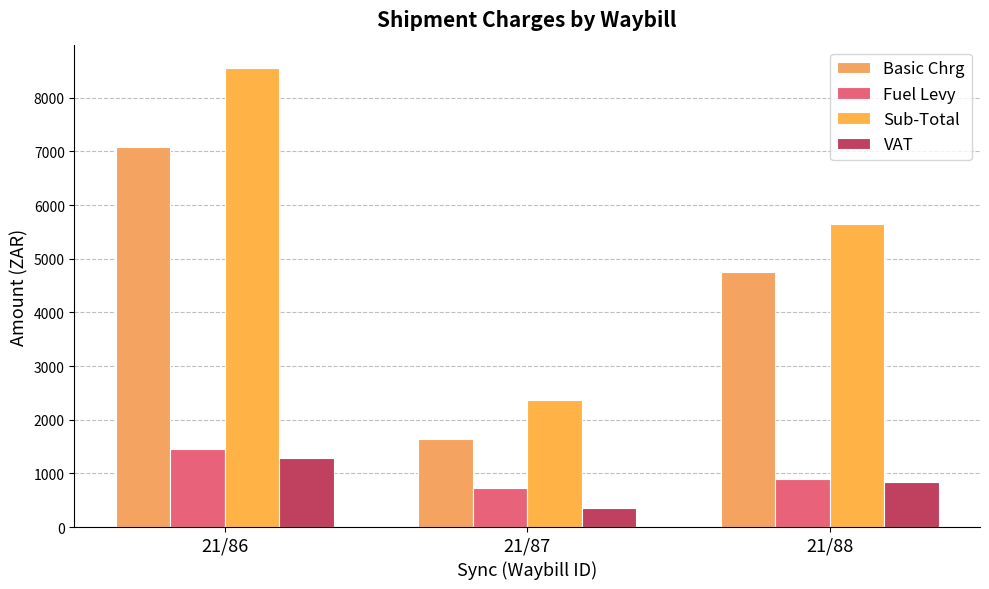

Rank the series at 21/86 from highest to lowest value.

Sub-Total, Basic Chrg, Fuel Levy, VAT